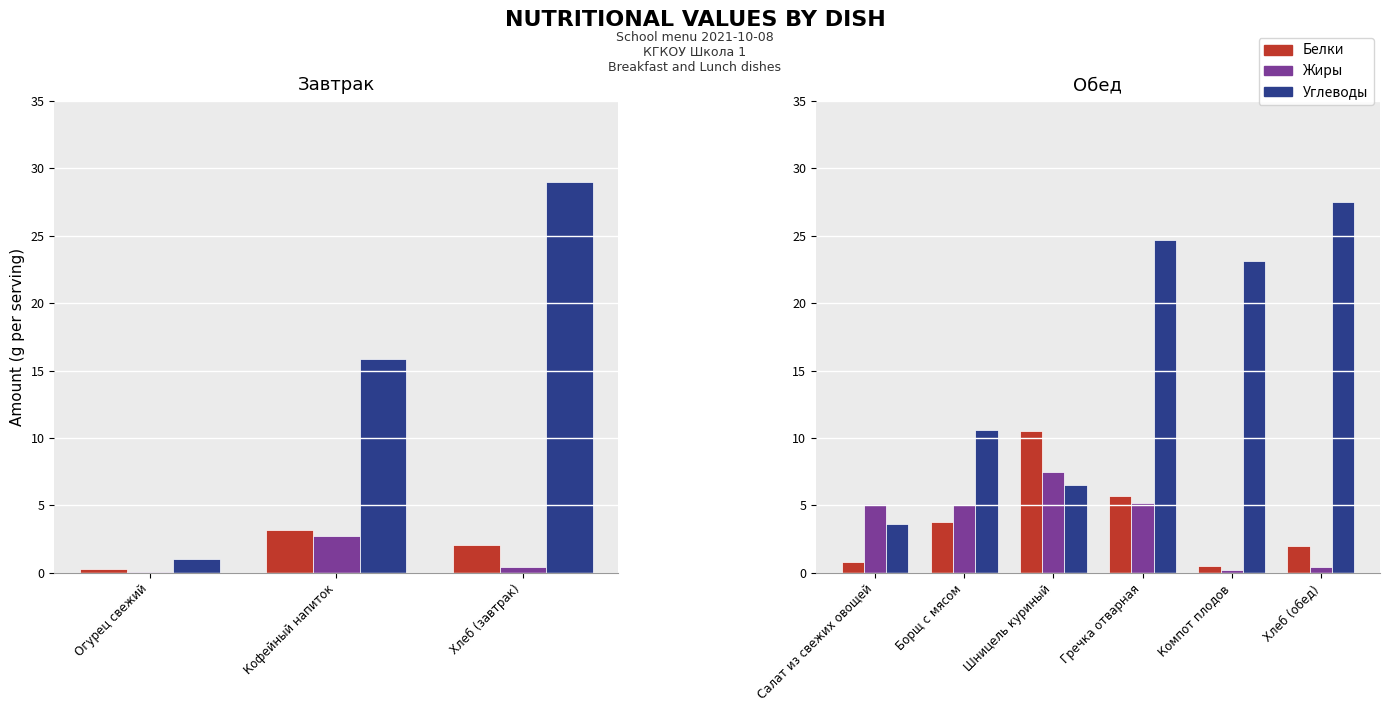

The value of Углеводы at Гречка отварная is 11.2. True or false?

False